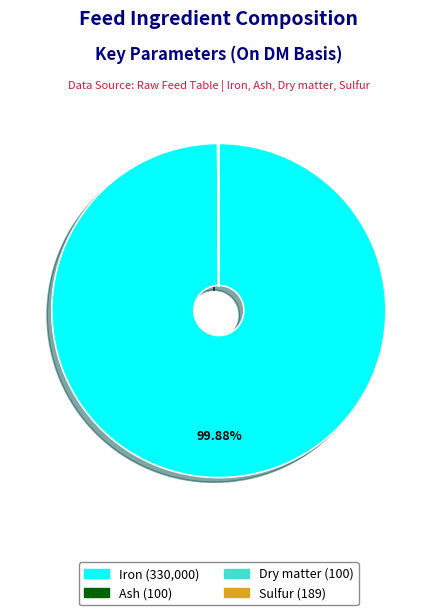

Is there any slice that represents more than half of the pie?

Yes